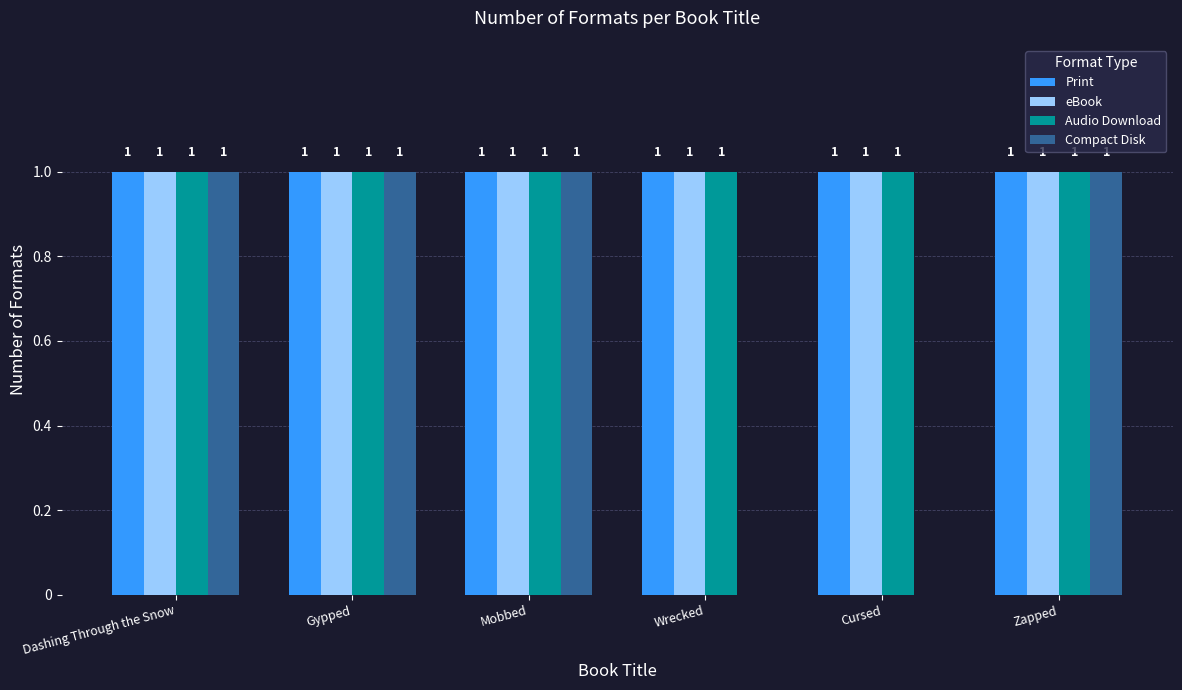

Reading right to left, list all the values displayed in this chart.

Print: 1	1	1	1	1	1
eBook: 1	1	1	1	1	1
Audio Download: 1	1	1	1	1	1
Compact Disk: 1	0	0	1	1	1